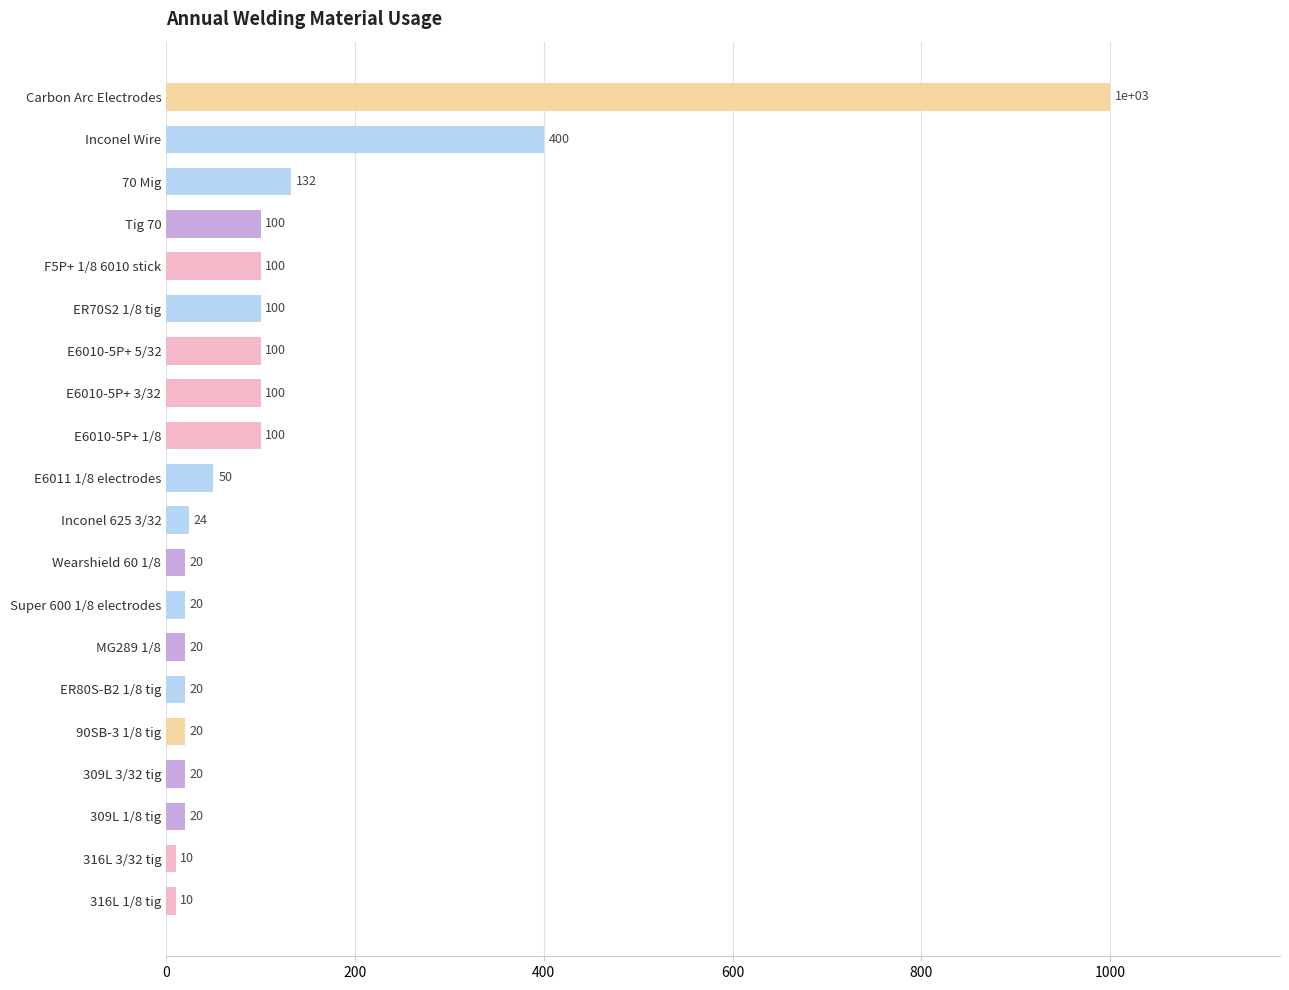

Where is the data nearest to the value 505?

Inconel Wire